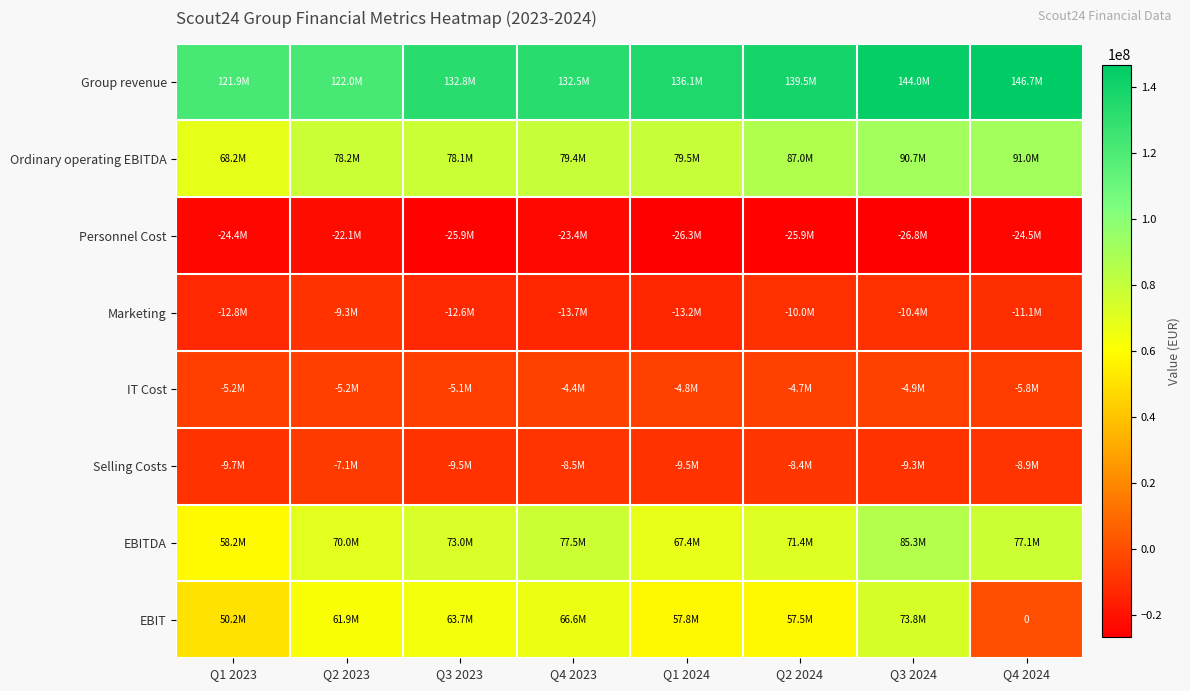

The IT Cost series shows -3151940 at Q3 2024. True or false?

False